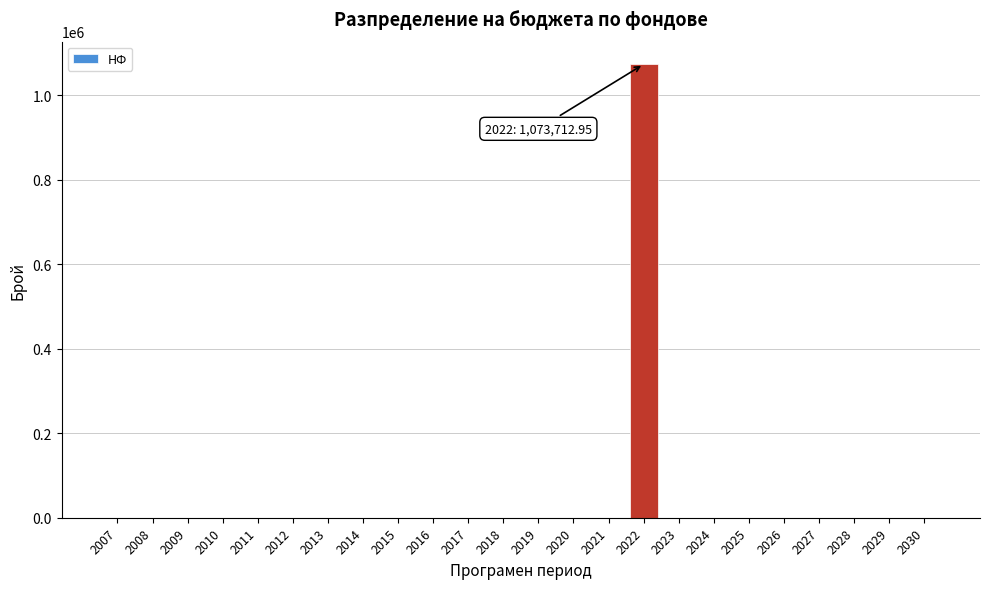

Is it true that the value at 2022 is 1073712.9?

True